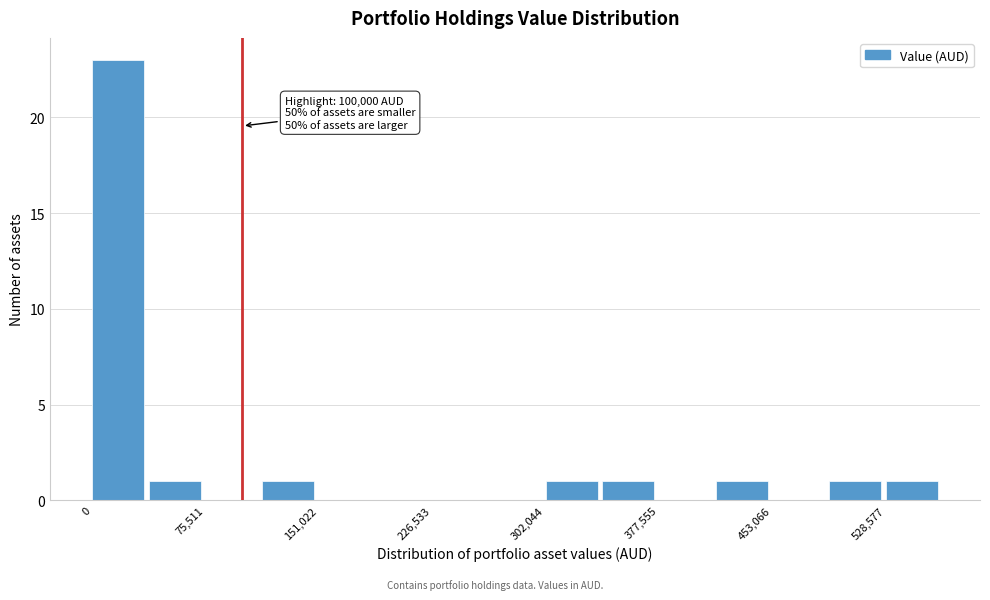

Around what value on the x-axis is the tallest bar? Give the approximate position of its centre, as read against the axis.

20000